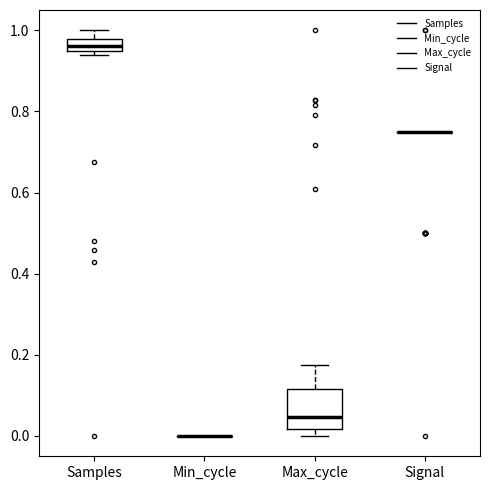

Which box is the tallest, from its lower edge to its upper edge?

Max_cycle